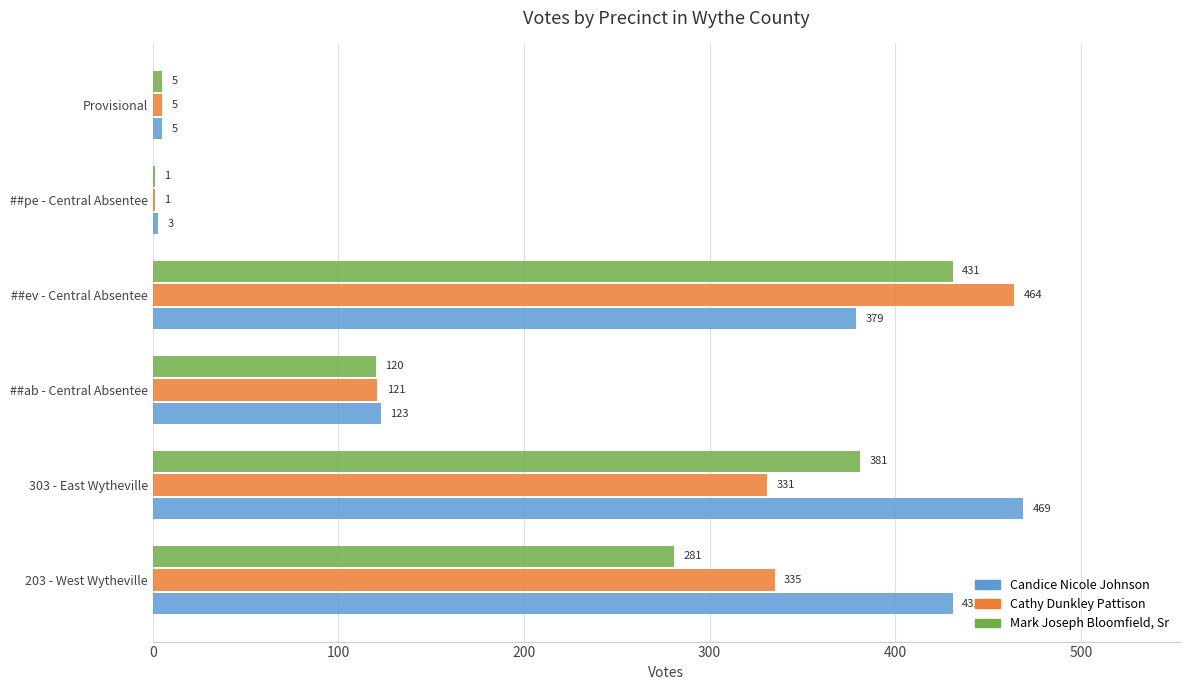

What is the total value across all series at ##ev - Central Absentee?

1274